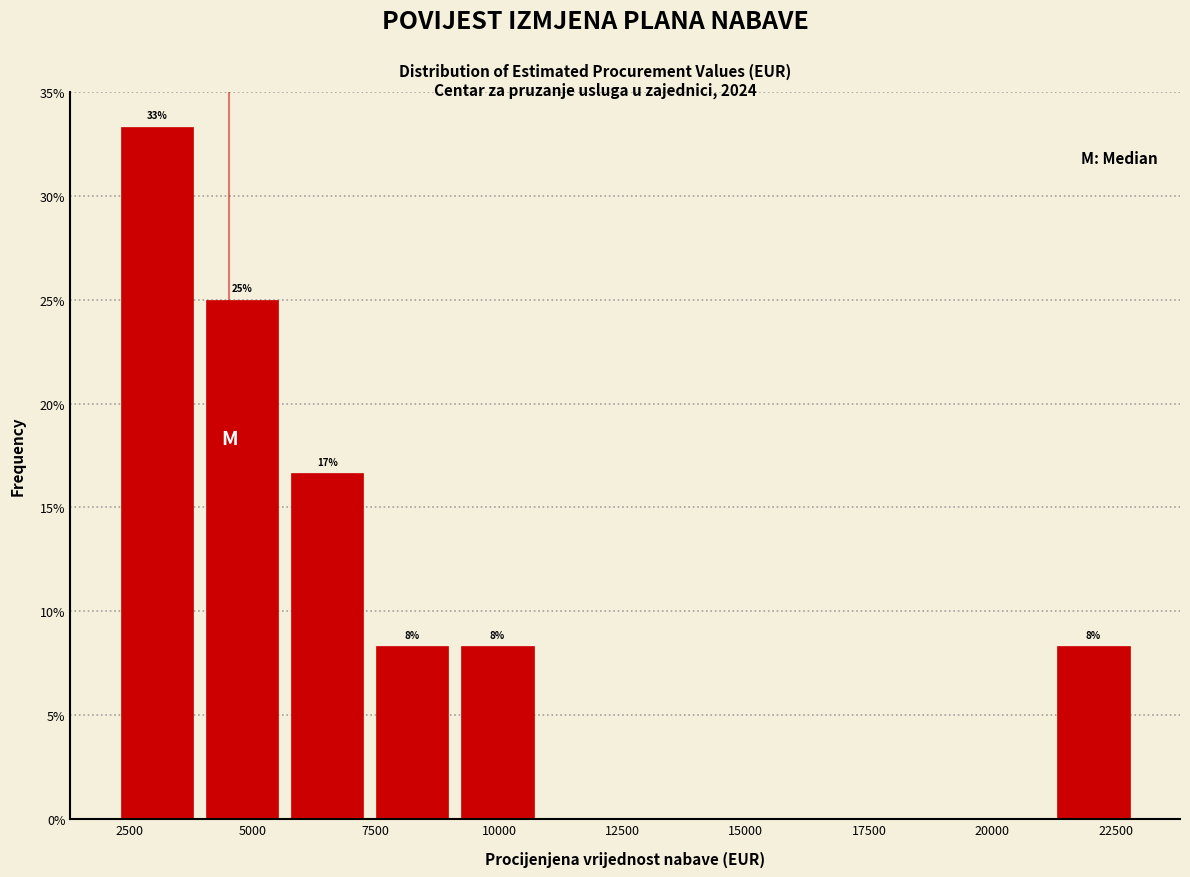

Read against the x-axis, roughly where is the centre of the tallest bar?

3000